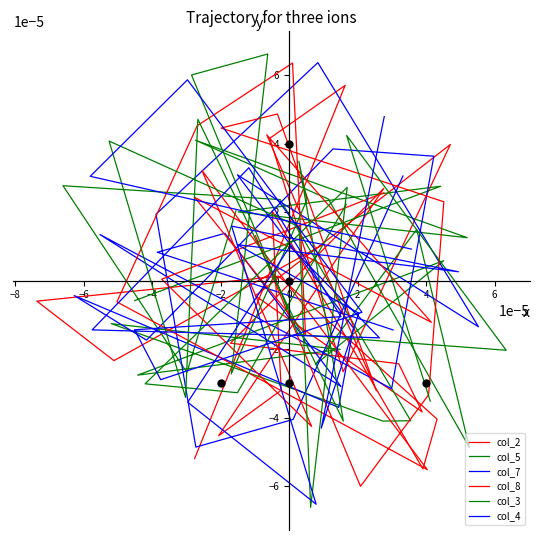

True or false: col_3 and col_4 intersect in this chart.

True